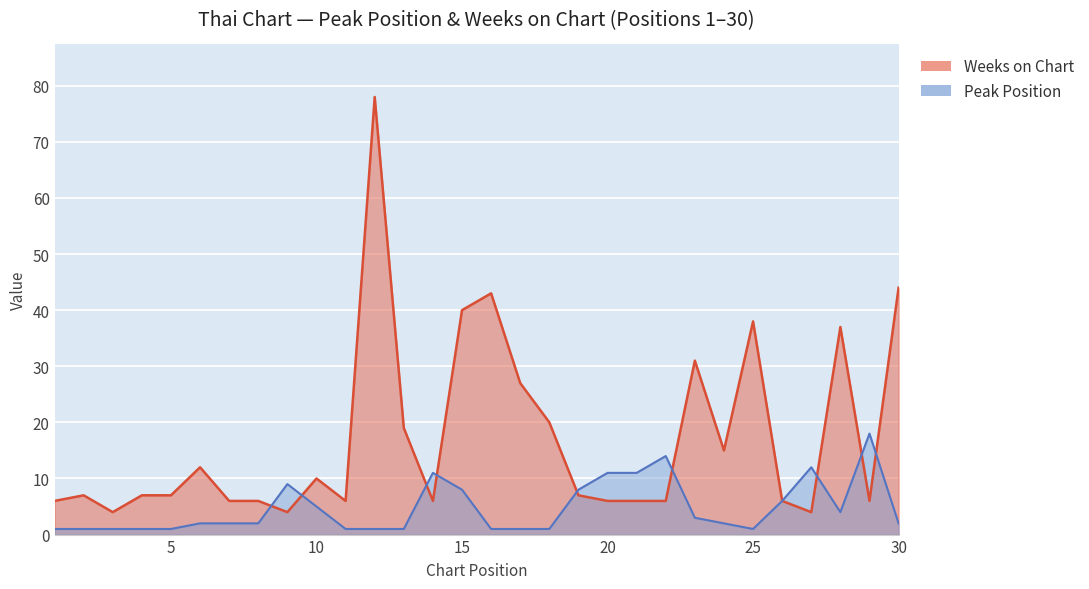

What is the total value across all series at 4?

8